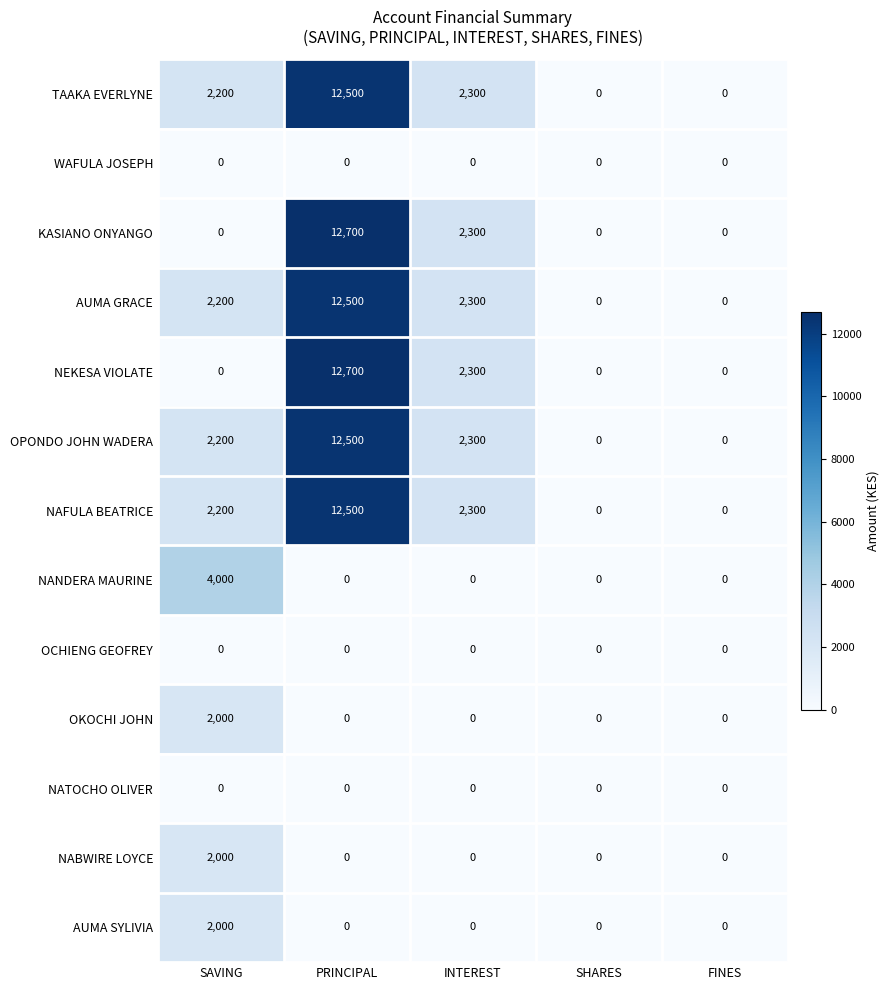

What is the sum of the AUMA SYLIVIA values at SAVING and FINES?

2000